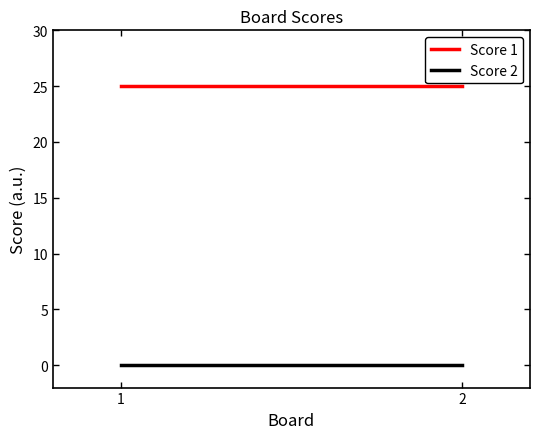

Is the value of Score 2 at 2 greater than the value of Score 1 at 2?

No